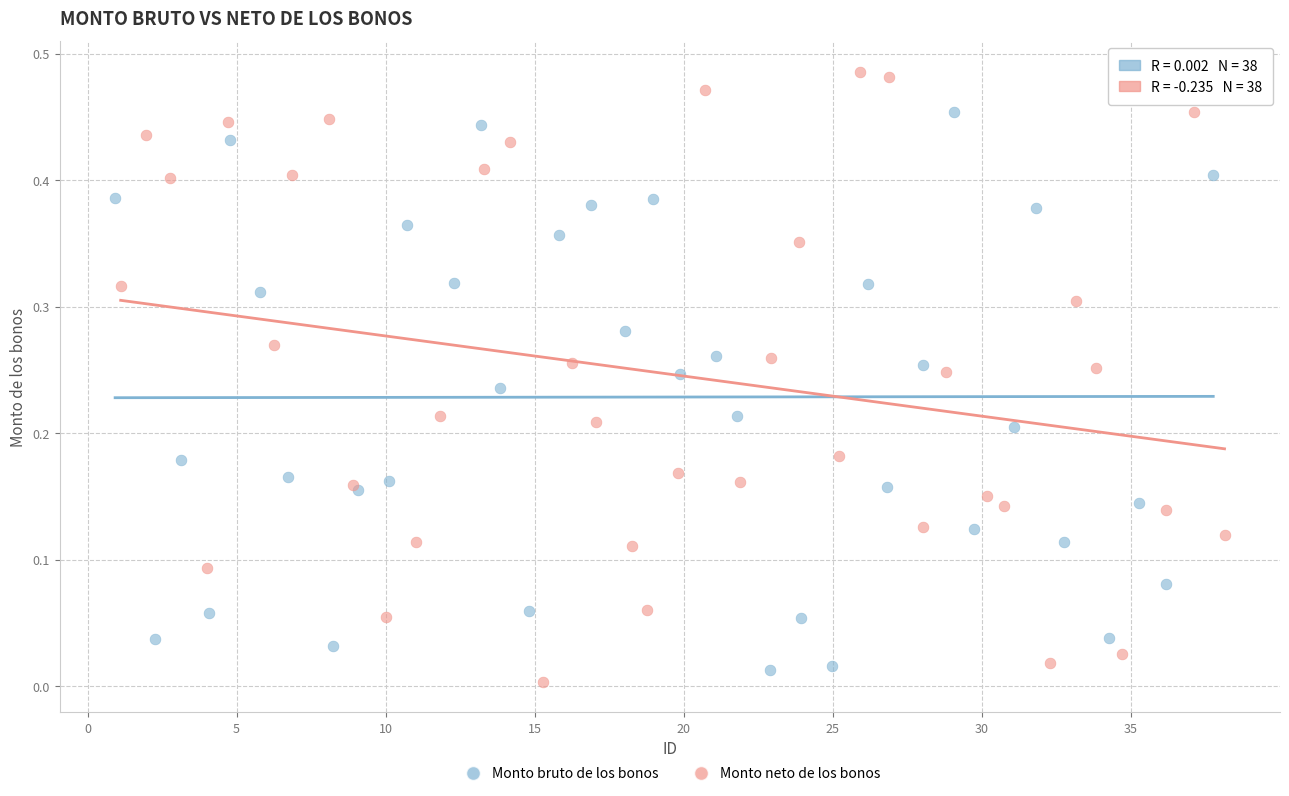

What are all the series names shown in the legend?

Monto bruto de los bonos, Monto neto de los bonos